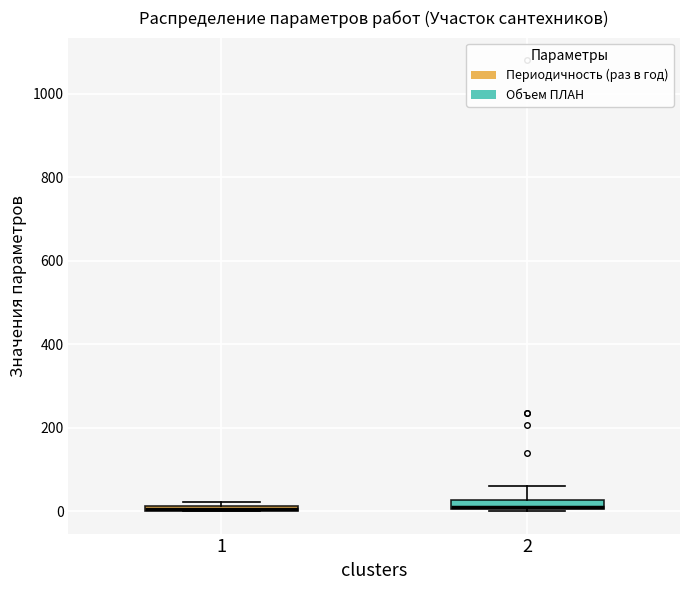

Where is the lower edge of the box at x = 1 on the y-axis? The values are not printed on the chart, so give them approximately, as read against the axis.

0